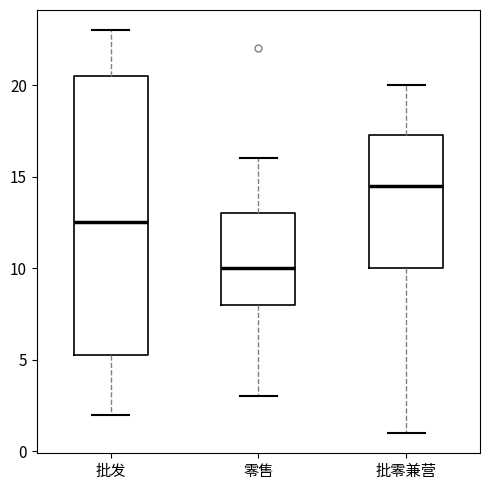

Reading left to right, read every box against the y-axis: the position of its median line, the range the box covers, and the ends of its whiskers. The values are not printed on the chart, so give them approximately, as read against the axis.

批发: median 12.5, box 5.5 to 20.5, whiskers 2.0 to 23.0
零售: median 10.0, box 8.0 to 13.0, whiskers 3.0 to 16.0
批零兼营: median 14.5, box 10.0 to 17.5, whiskers 1.0 to 20.0